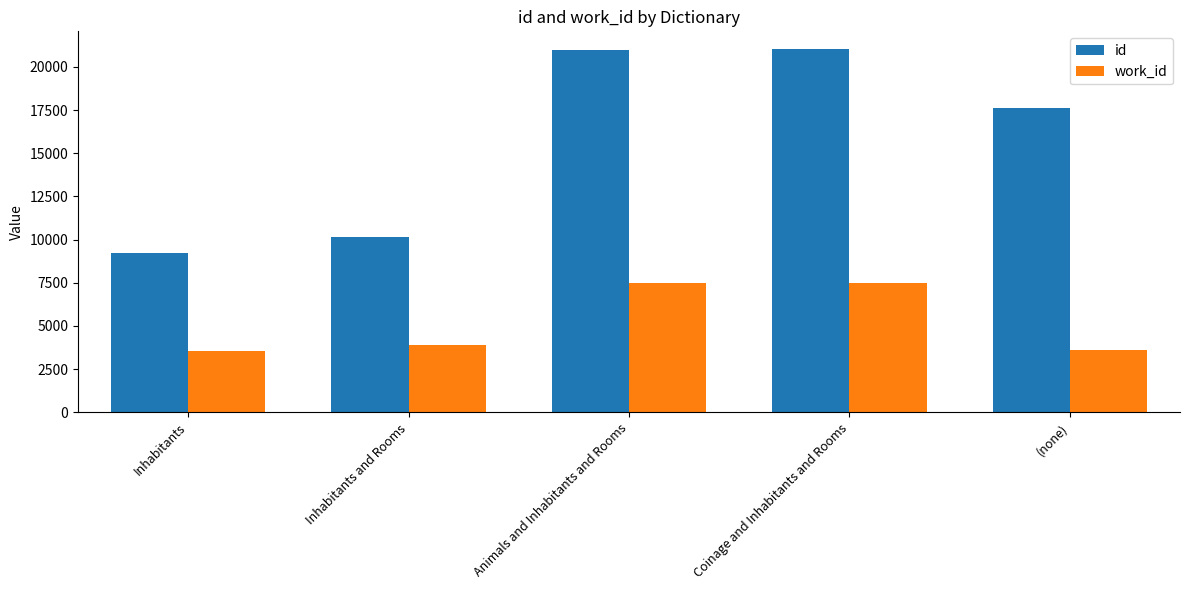

What value does the id series have at (none), to the nearest 50?

17650